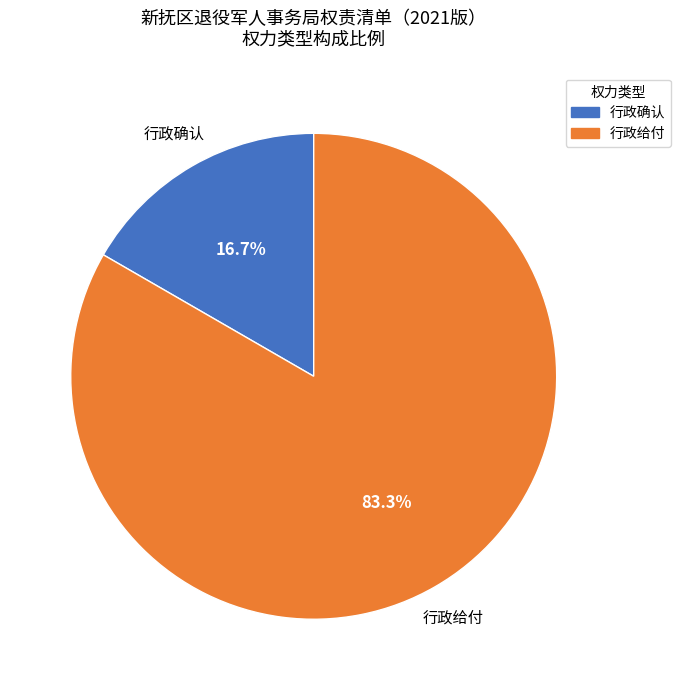

Which has a higher value, 行政给付 or 行政确认?

行政给付